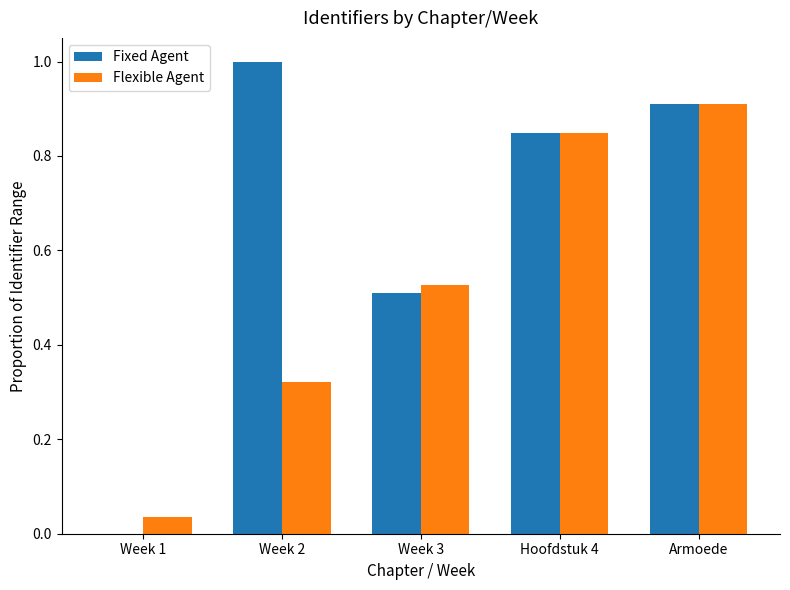

Are the bars horizontal?

No